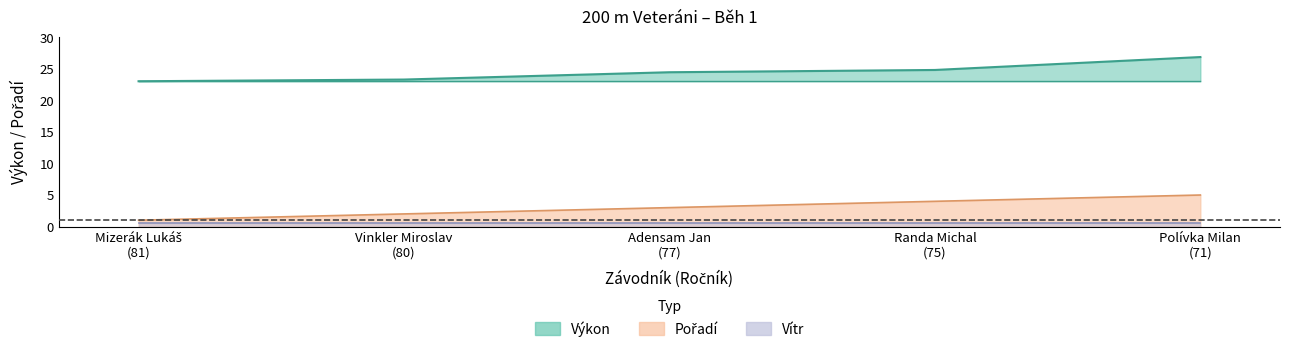

Which series has the widest spread of values?

Pořadí